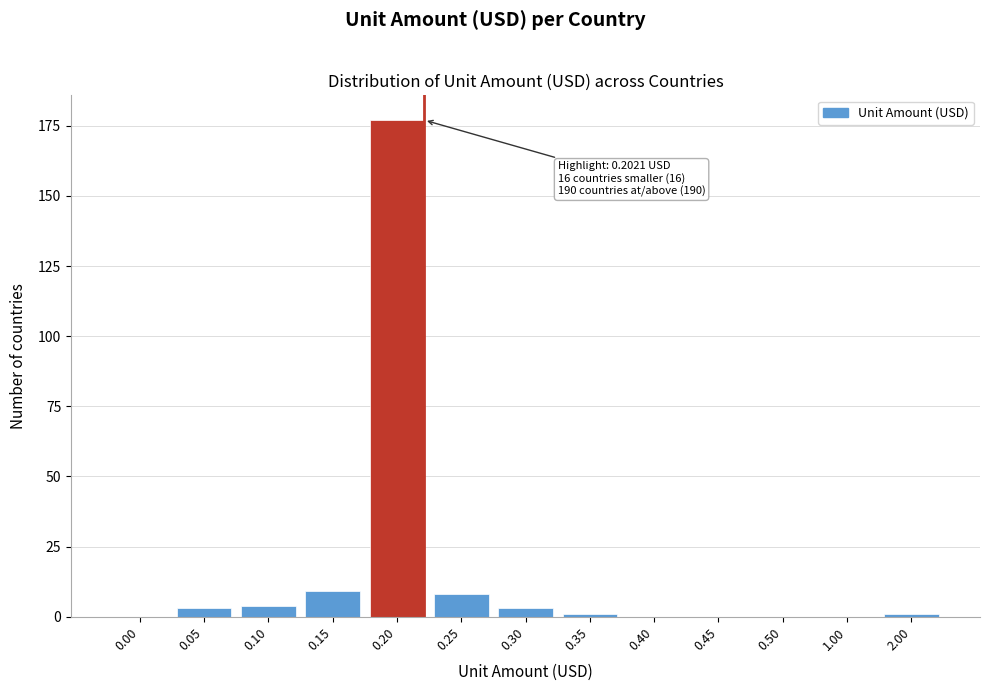

Reading right to left, extract all data points from this chart.

2.00=1	1.00=0	0.50=0	0.45=0	0.40=0	0.35=1	0.30=3	0.25=8	0.20=177	0.15=9	0.10=4	0.05=3	0.00=0